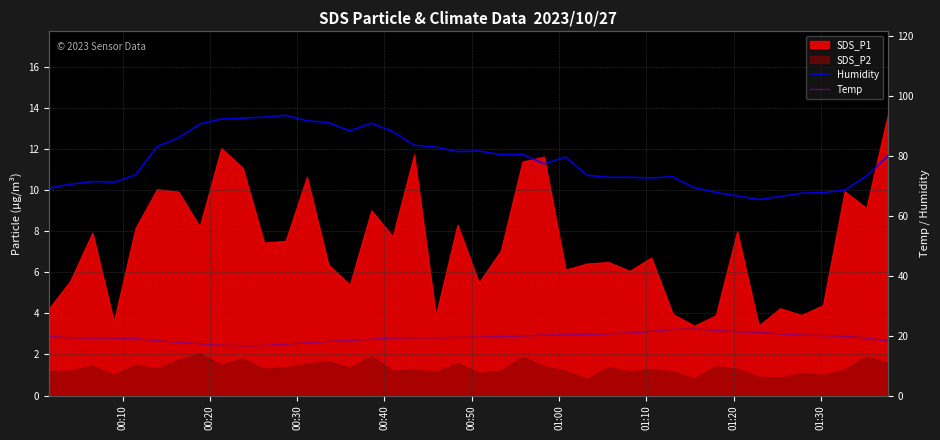

True or false: Temp and Humidity intersect in this chart.

False